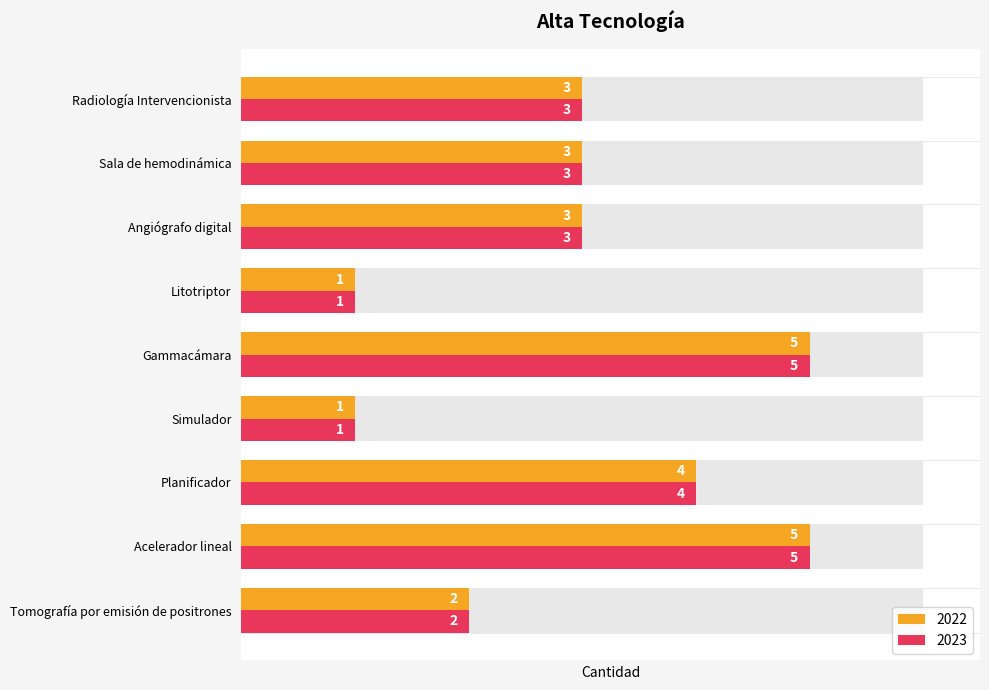

How many values in the 2023 series are below 3?

3